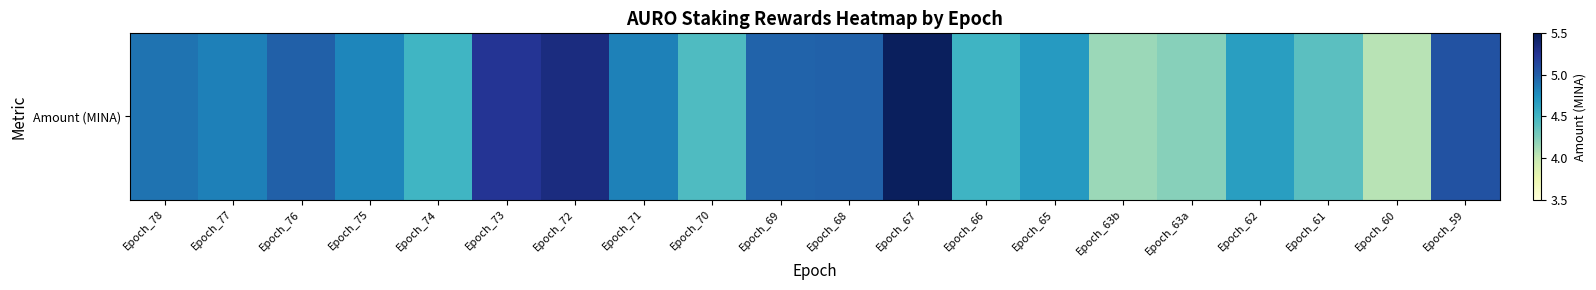

Which has a higher value, Epoch_65 or Epoch_71?

Epoch_71